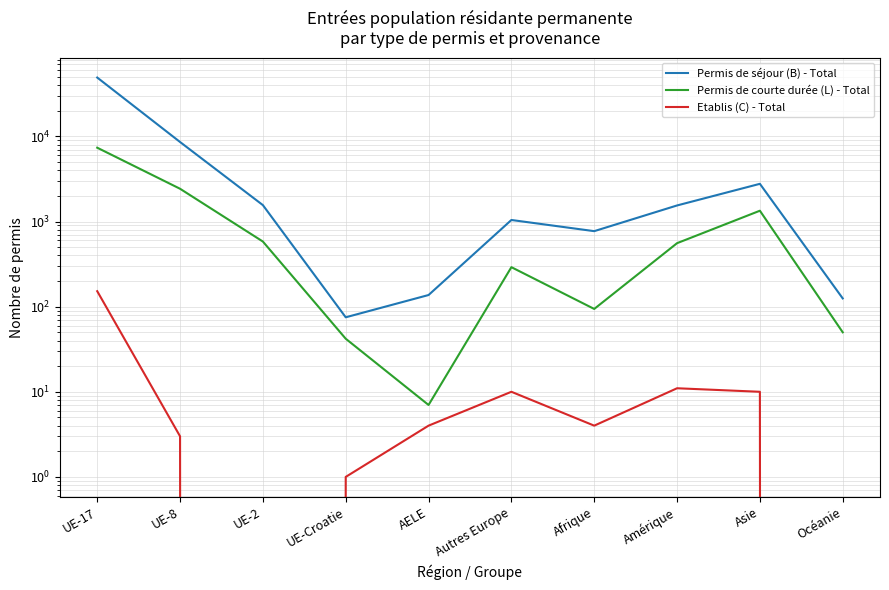

At UE-Croatie, list the series in order from smallest to largest.

Etablis (C) - Total, Permis de courte durée (L) - Total, Permis de séjour (B) - Total